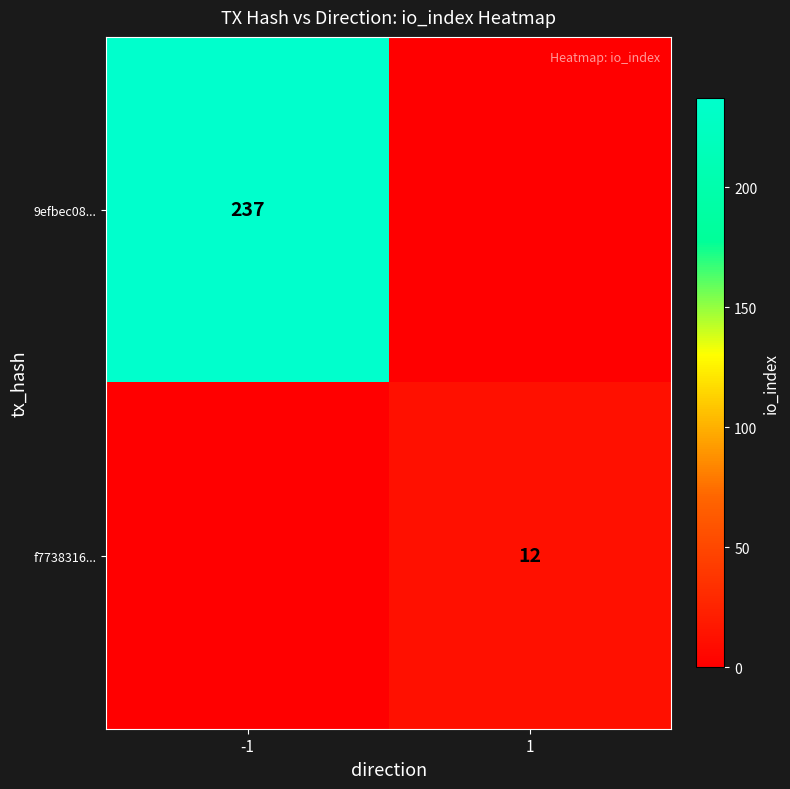

The value of 9efbec08... at -1 is 237. True or false?

True